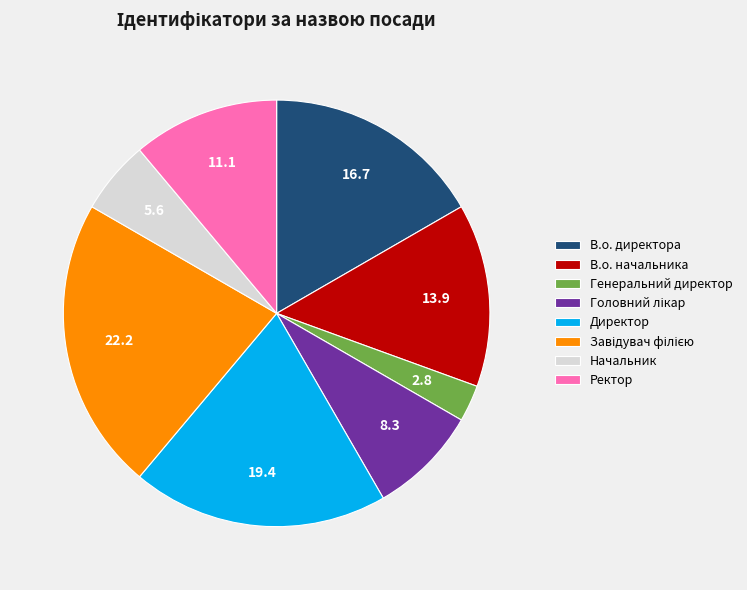

Between Ректор and В.о. начальника, which is larger?

В.о. начальника